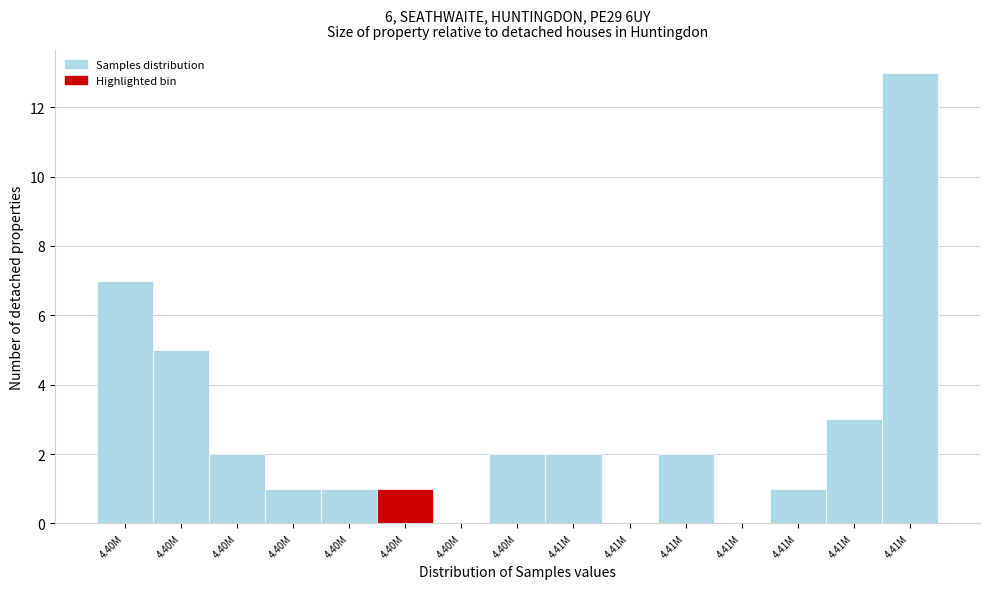

Are the bars horizontal?

No